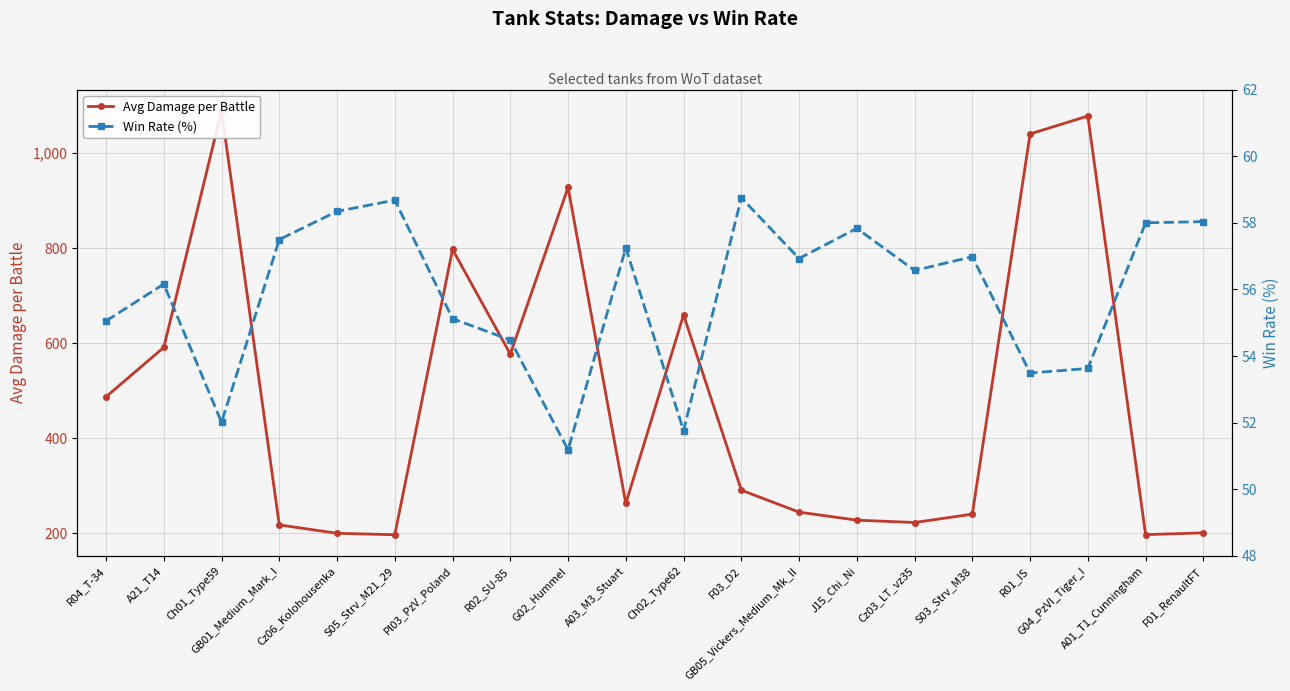

At which label does Win Rate (%) reach its minimum?

G02_Hummel